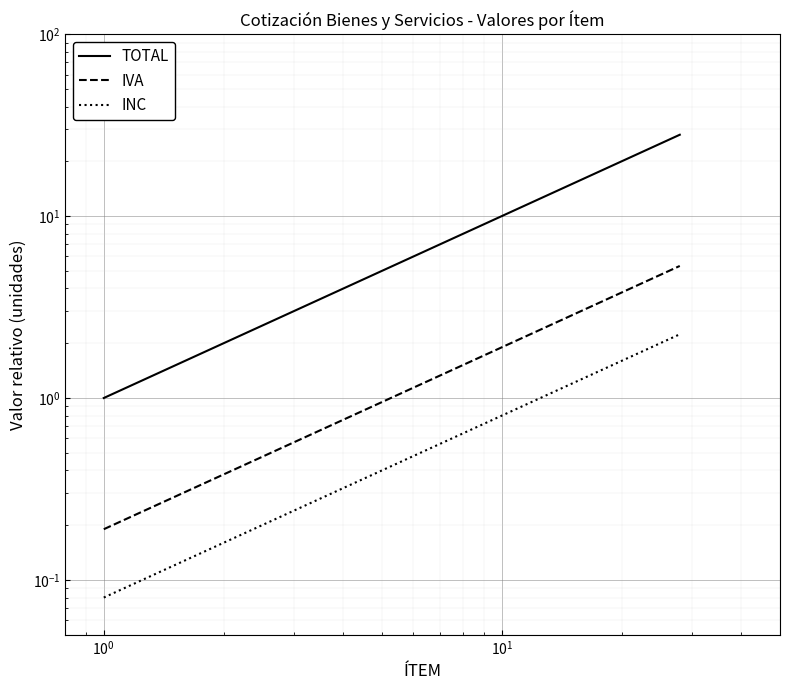

True or false: IVA has more than 1 points higher than both neighbors.

False